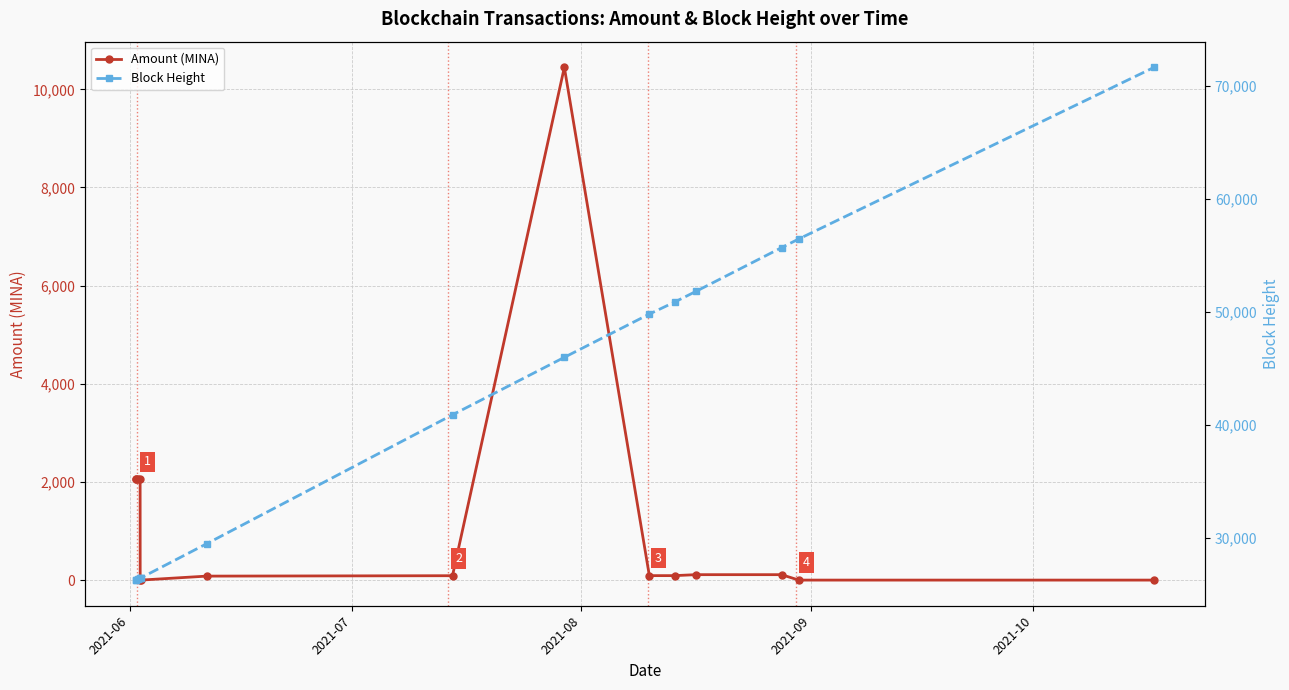

True or false: Block Height and Amount (MINA) cross at least once.

False